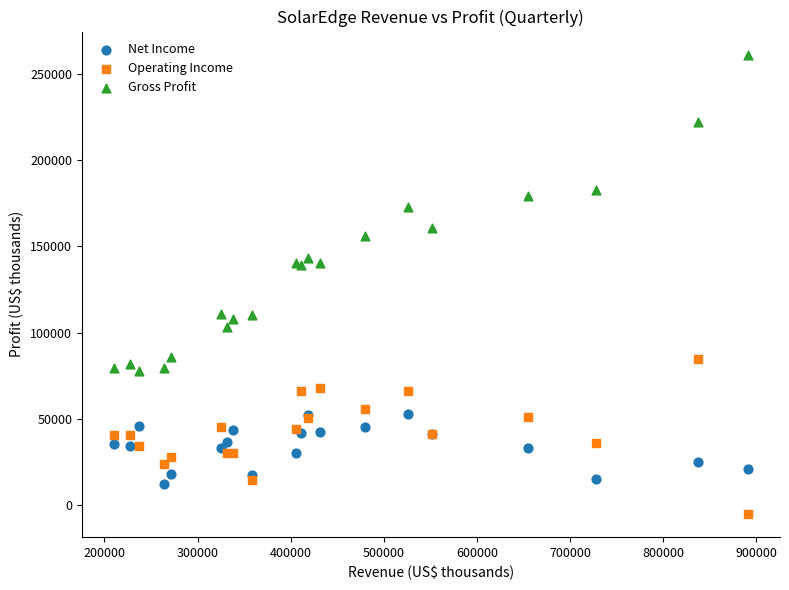

Which series reaches the minimum Y coordinate?

Operating Income